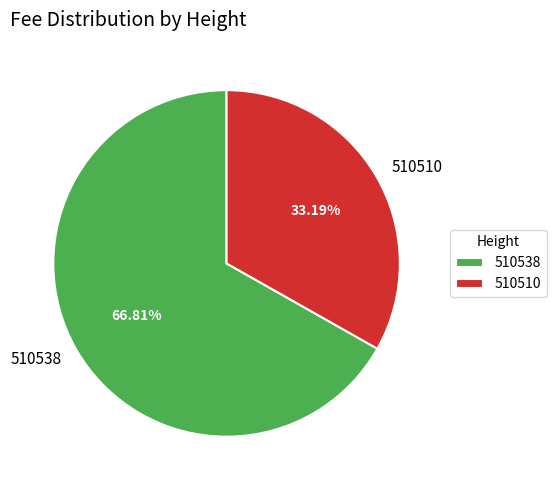

Which category has the smallest portion of the pie?

510510